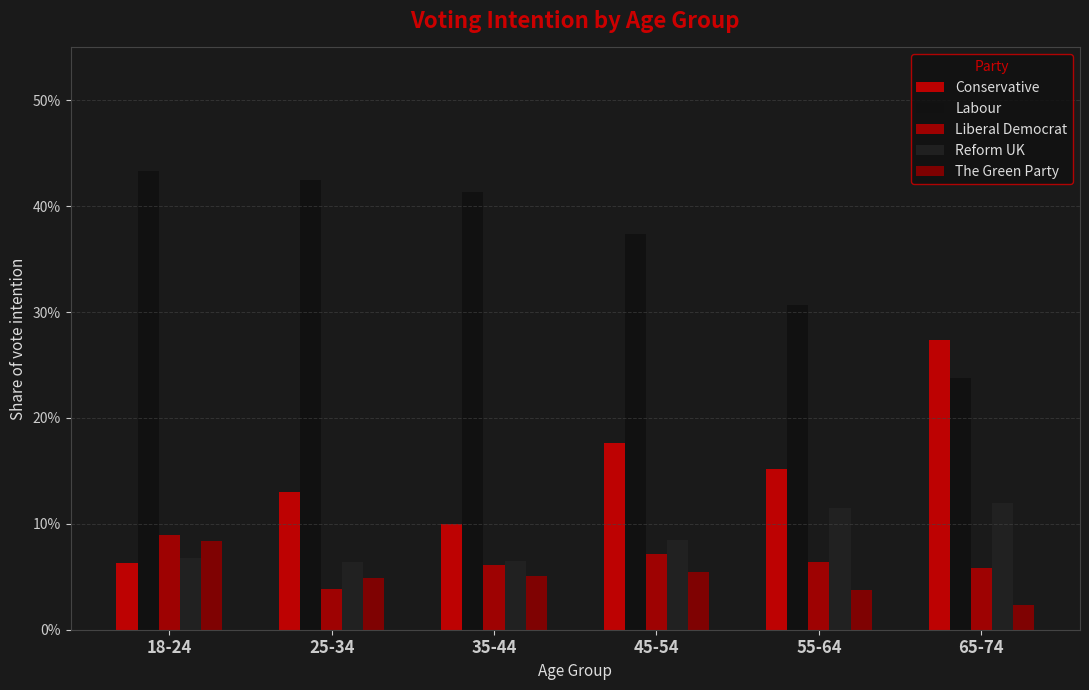

How many distinct data groups are displayed?

5